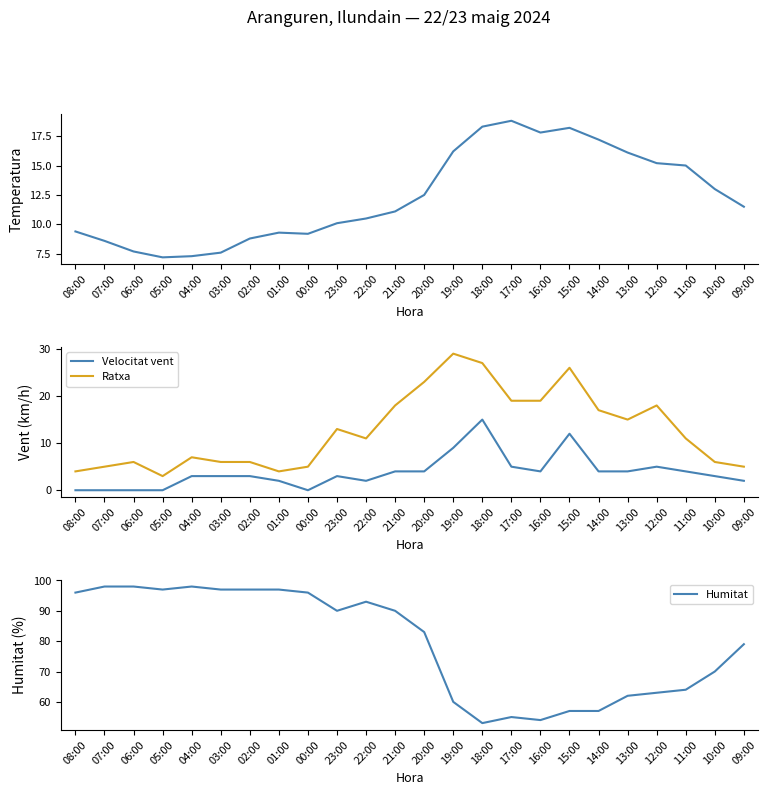

At which category does Velocitat vent reach its first local peak?

23:00